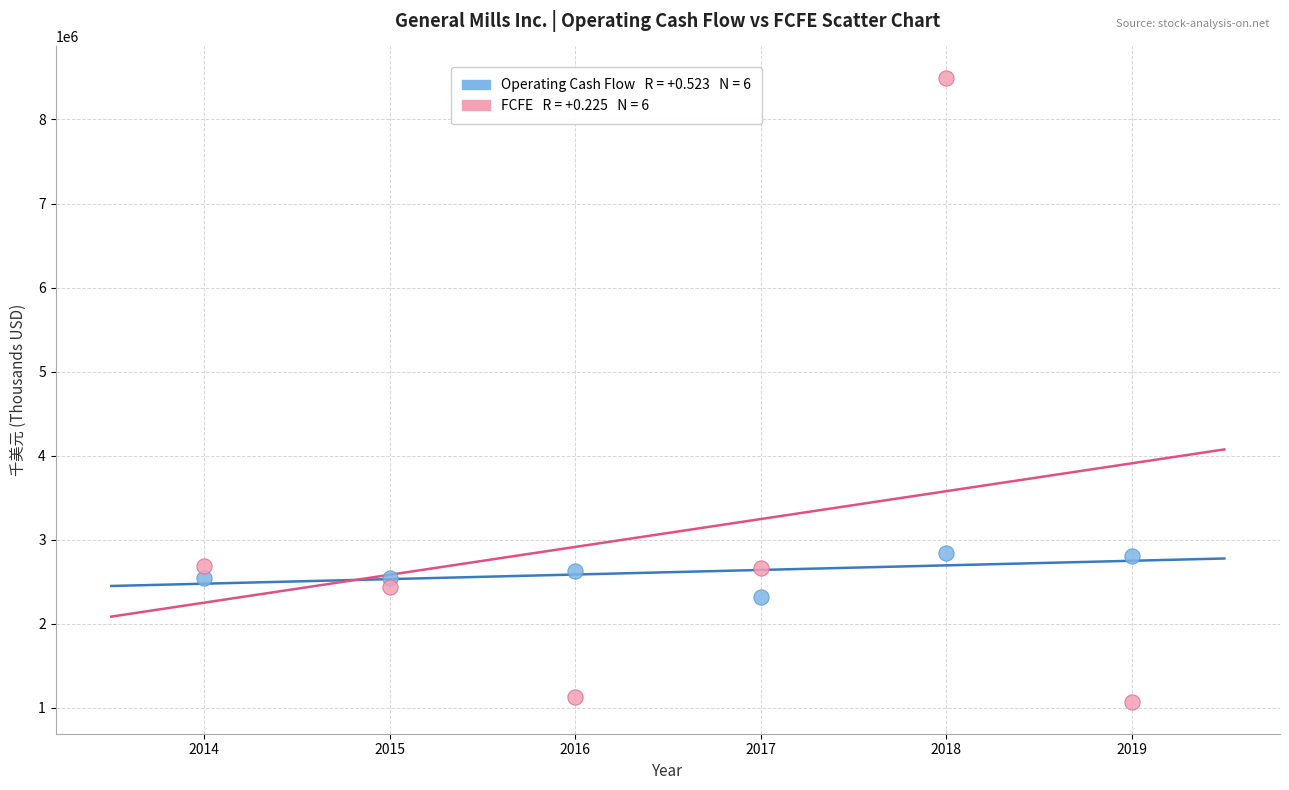

Across all data points, what is the average X value?

2016